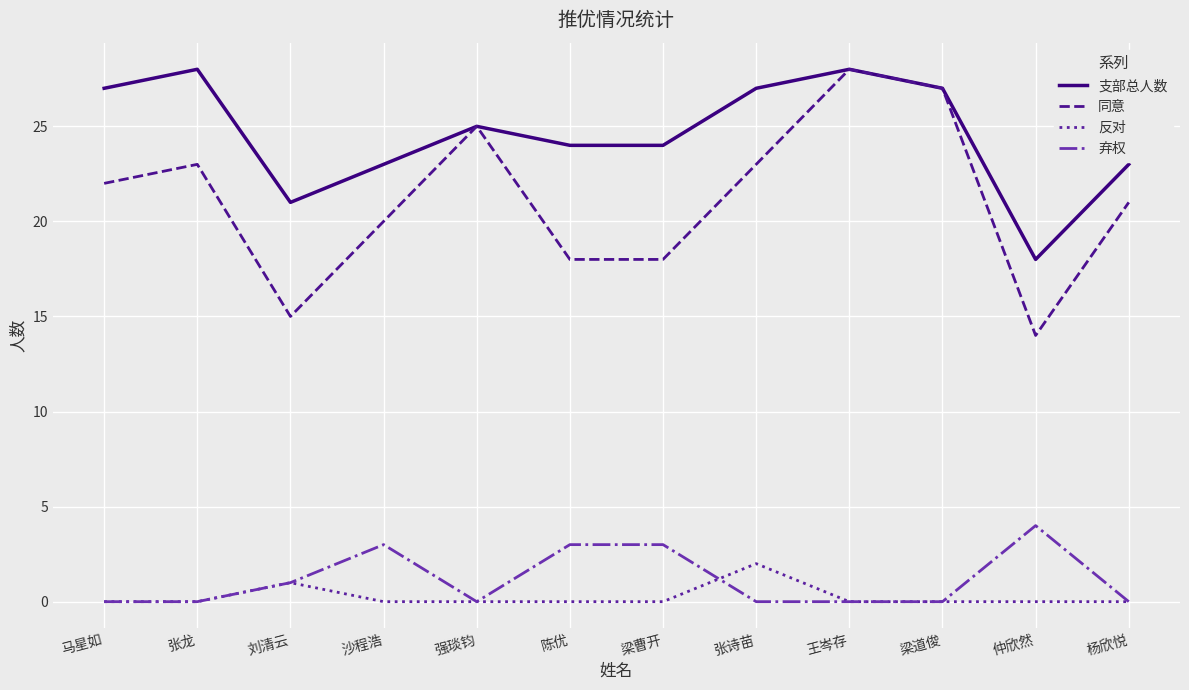

What is the difference between the highest and lowest values at 杨欣悦?

23